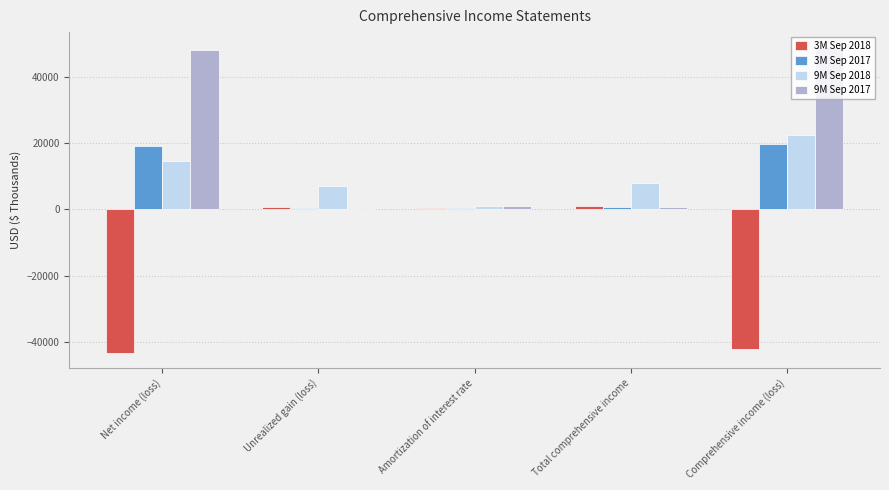

What is the sum of all 3M Sep 2017 values?

39970